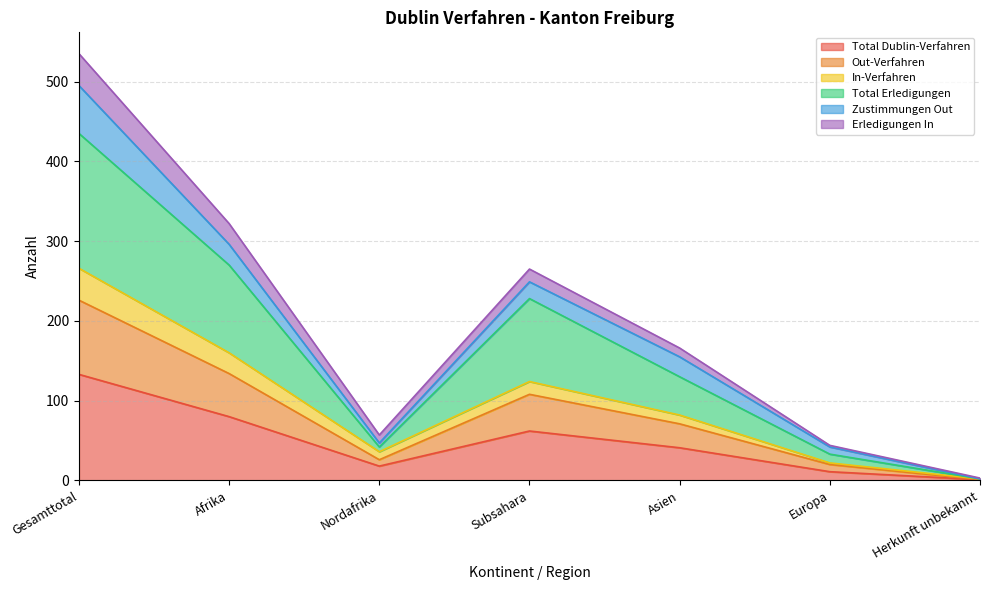

Which has a higher value, Herkunft unbekannt or Gesamttotal?

Gesamttotal